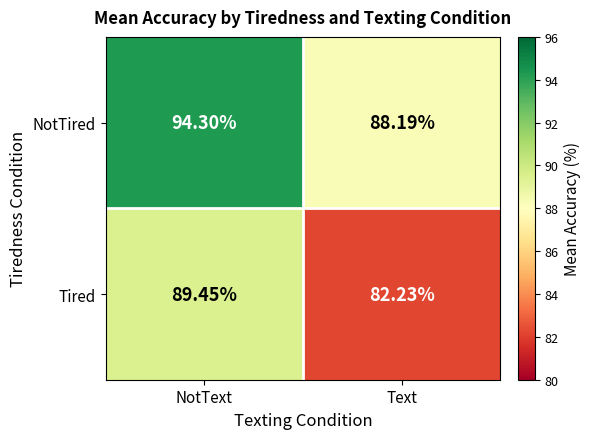

What is the difference between the maximum and minimum values in the Tired series?

7.2